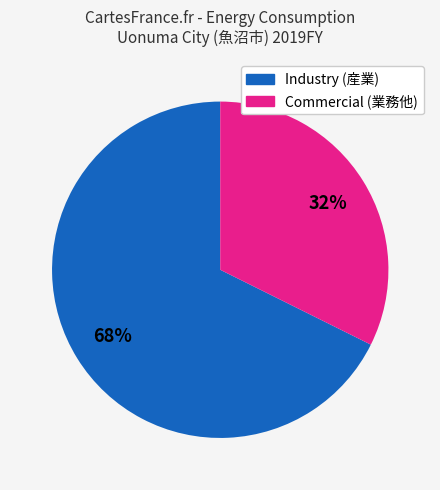

How many segments does this pie chart have?

2